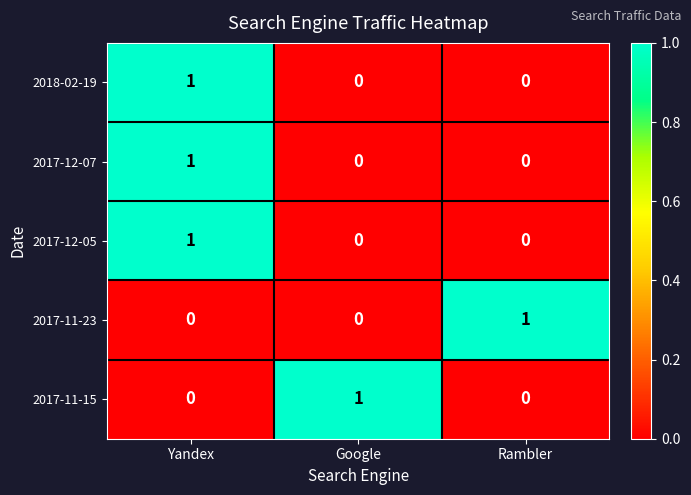

What is the difference between the highest and lowest values at Yandex?

1